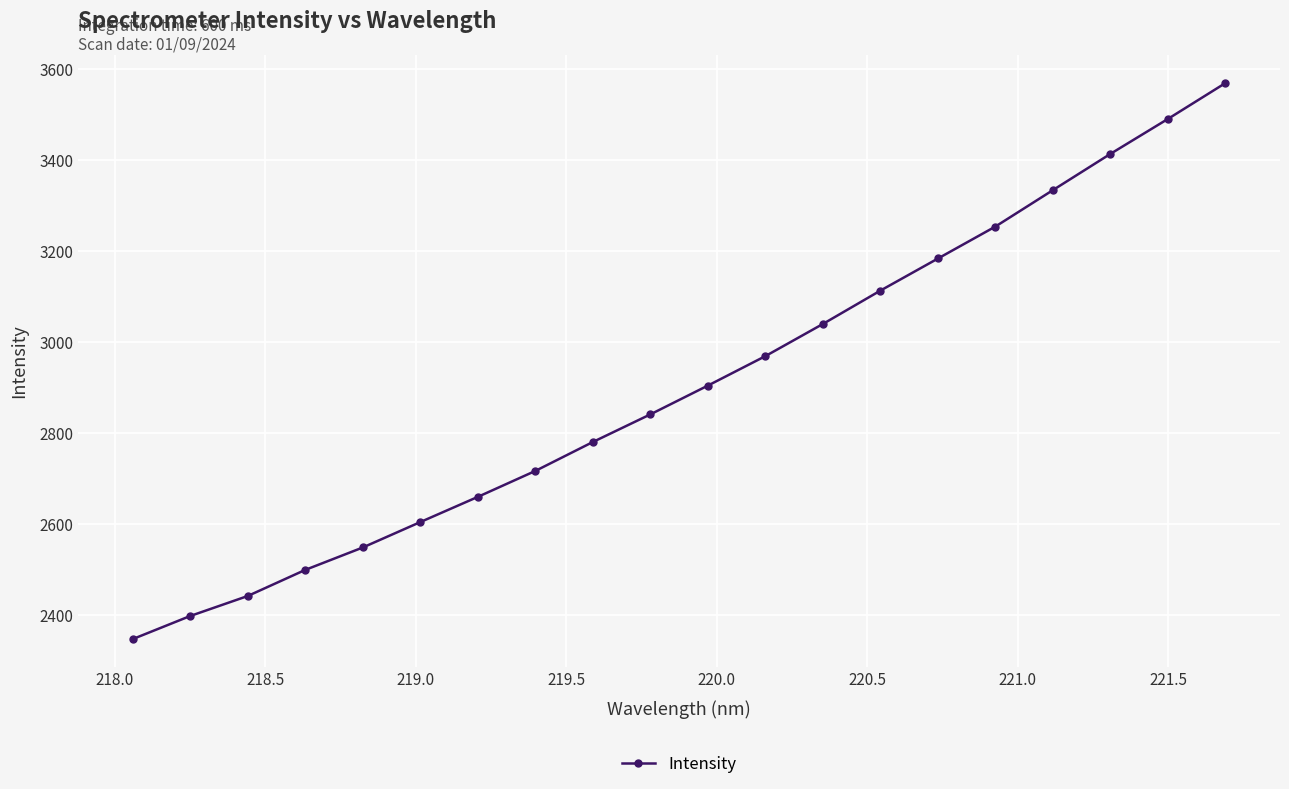

Reading left to right, transcribe all the data shown in this chart.

2347.9	2398.7	2442.7	2500.1	2549.3	2605.2	2660.6	2717.6	2781.2	2842.0	2905.2	2970.0	3040.7	3114.0	3184.5	3254.8	3334.8	3414.4	3491.2	3569.9